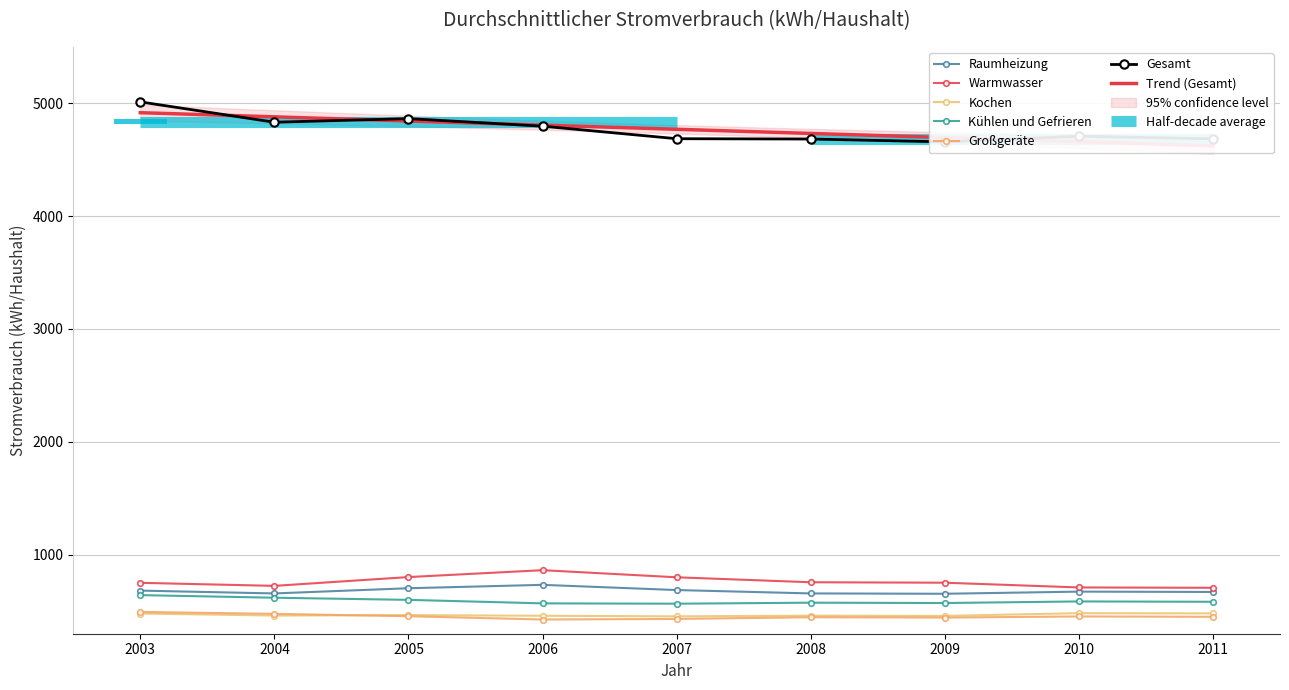

What is the total value across all series at 2008?

7577